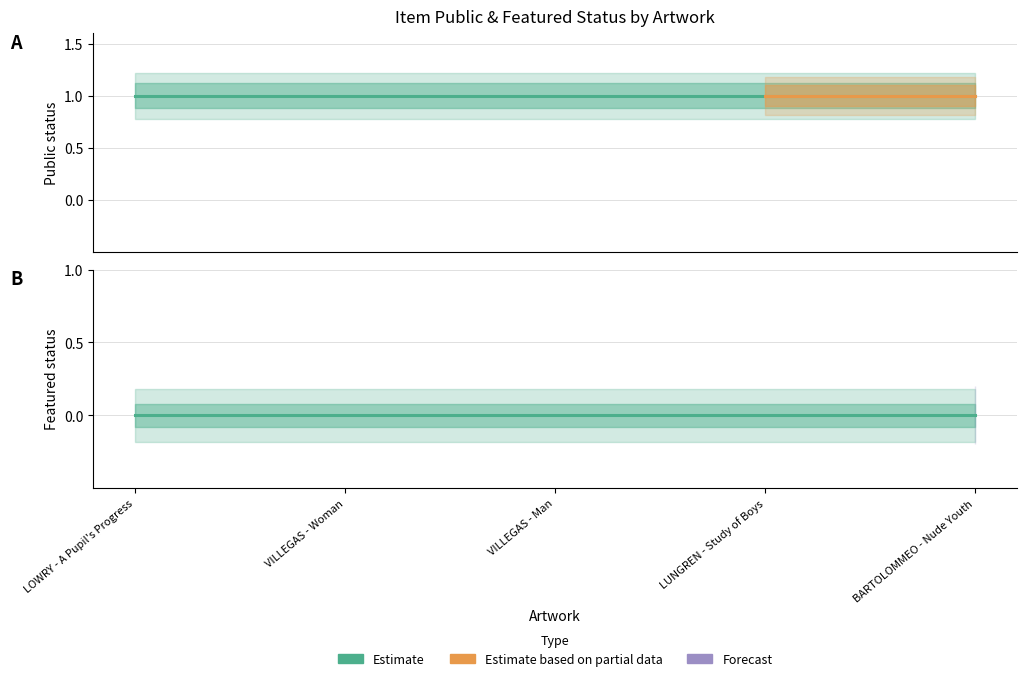

At which label does featured reach its minimum?

LOWRY - A Pupil's Progress